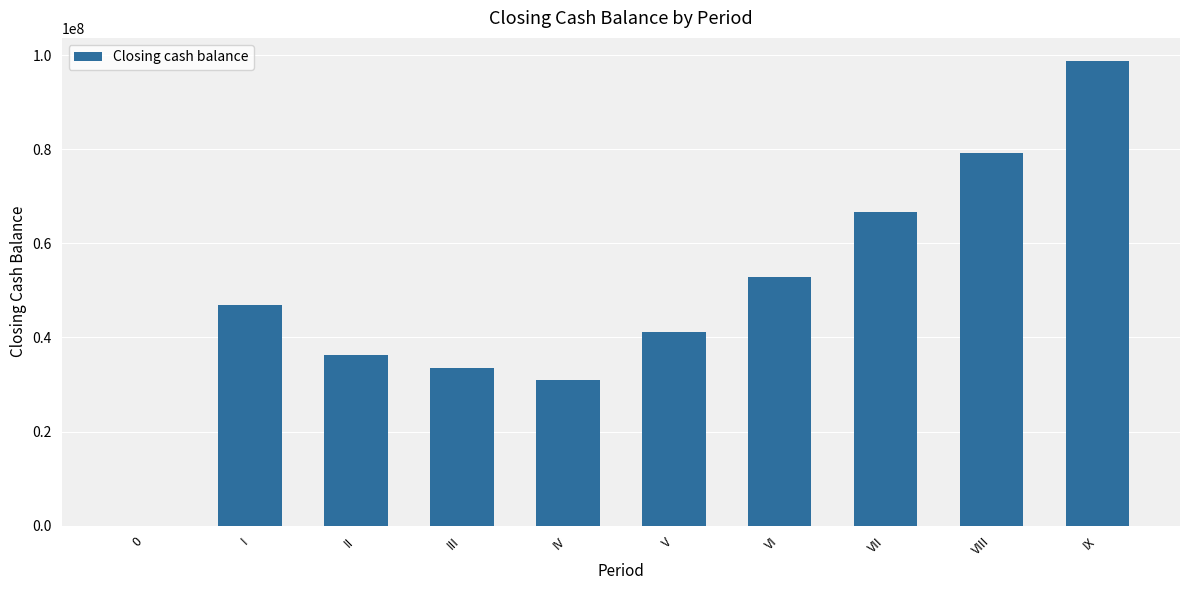

Reading left to right, transcribe all the data shown in this chart.

0=0.0	I=46803407.1	II=36224368.3	III=33612433.3	IV=31011841.7	V=41111133.6	VI=52823340.5	VII=66683157.5	VIII=79221952.7	IX=98733704.5